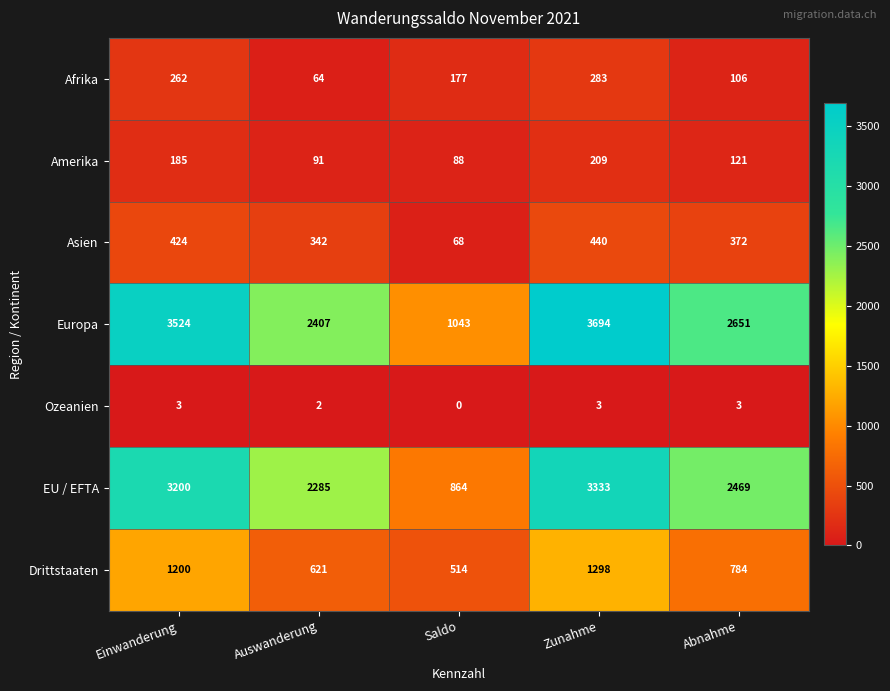

True or false: Afrika has a value of 73 at Abnahme.

False